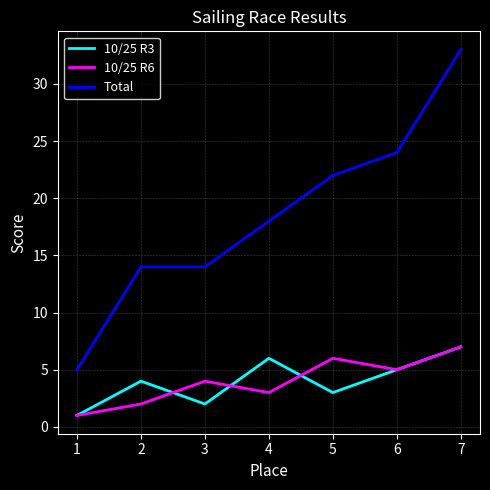

Rank the series at 4 from lowest to highest value.

10/25 R6, 10/25 R3, Total